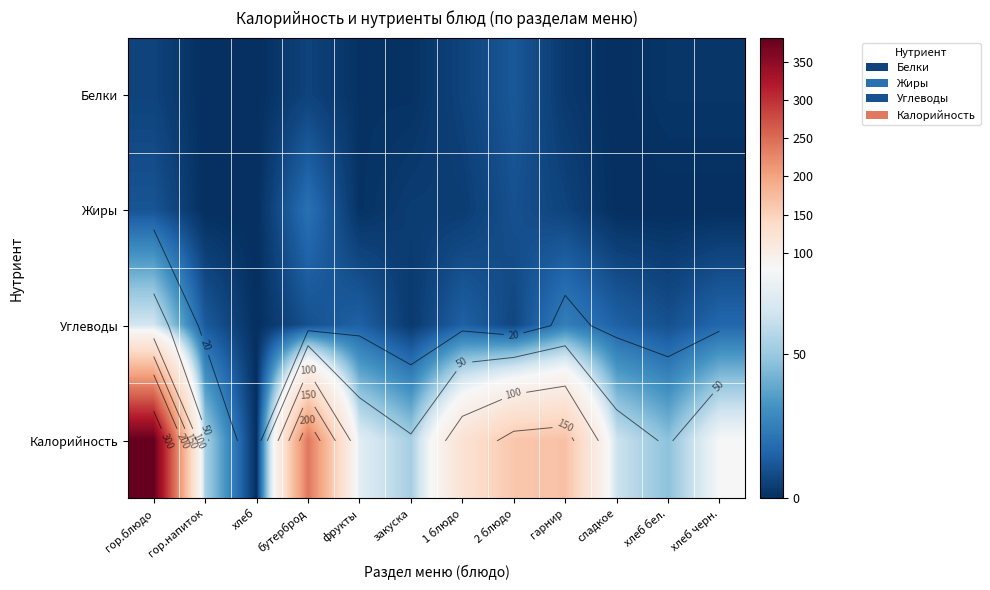

What is the difference between the maximum and minimum values in the Белки series?

12